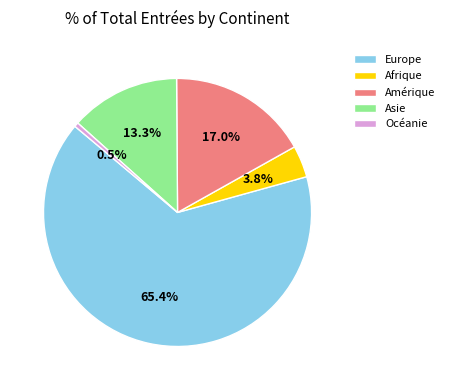

To the nearest percent, what is the average slice percentage?

20%